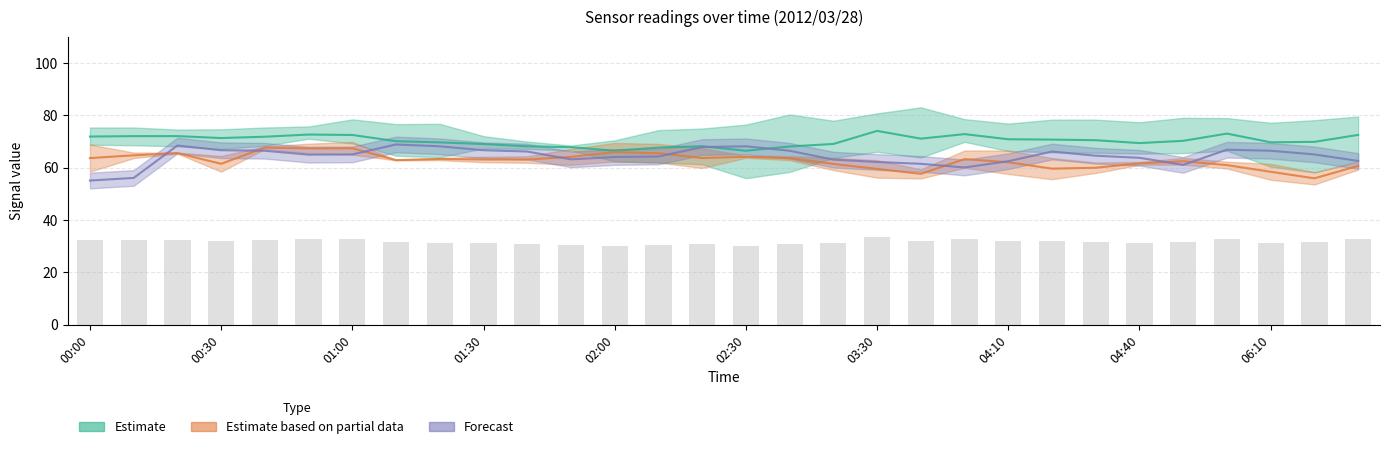

What is the spread (max minus min) of values at 2012/03/28 01:20?

13.9